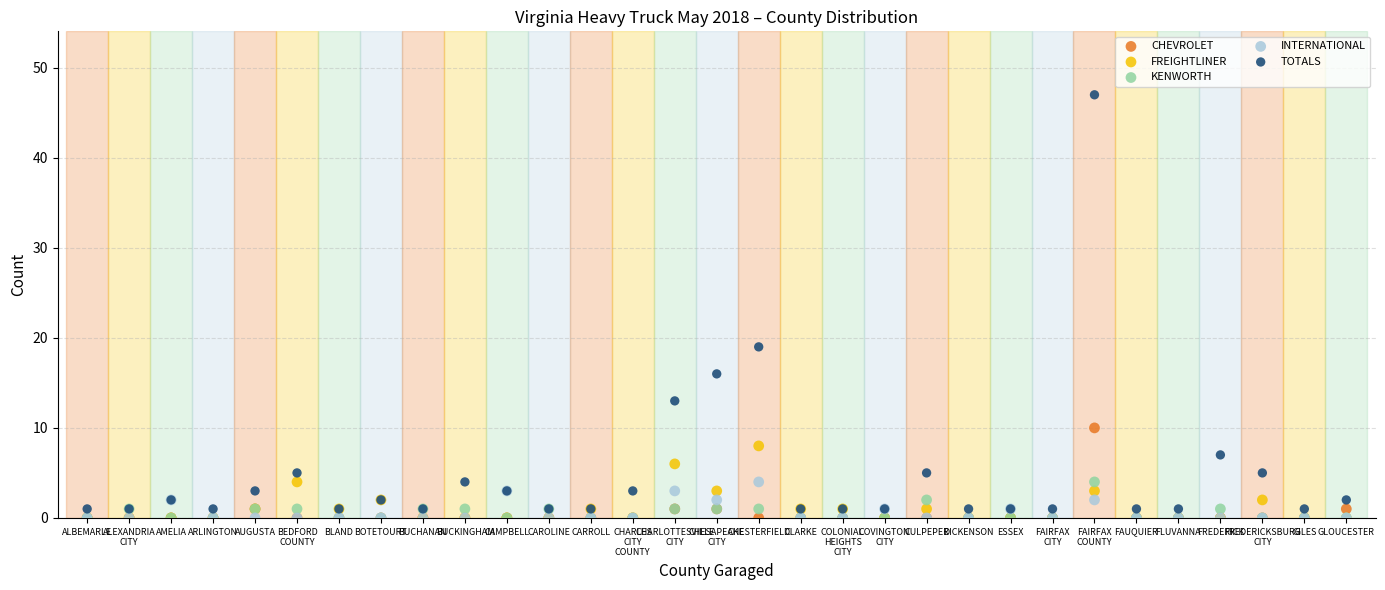

Across all series, what Y value is closest to 23?

19